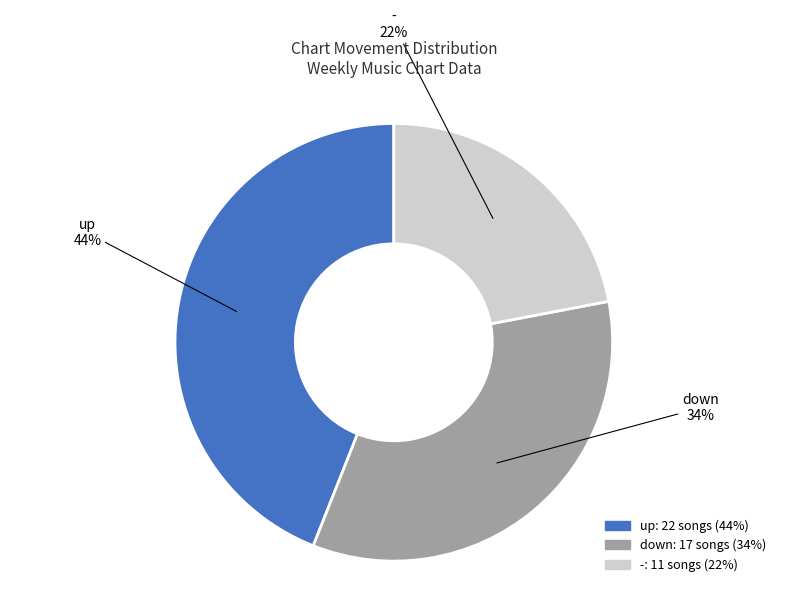

How many slices are in this pie chart?

3